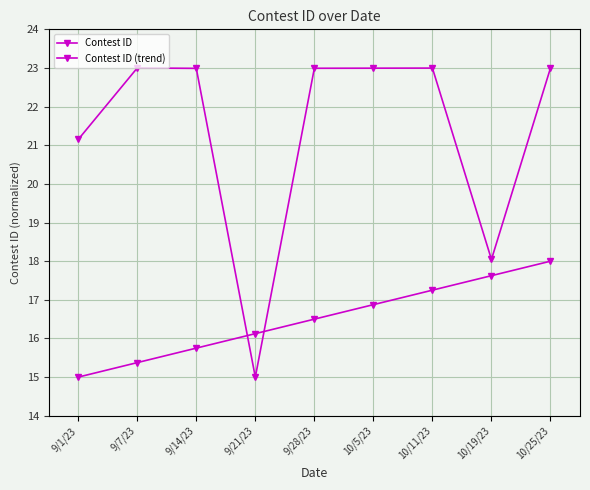

How many times do Contest ID (trend) and Contest ID cross each other?

2